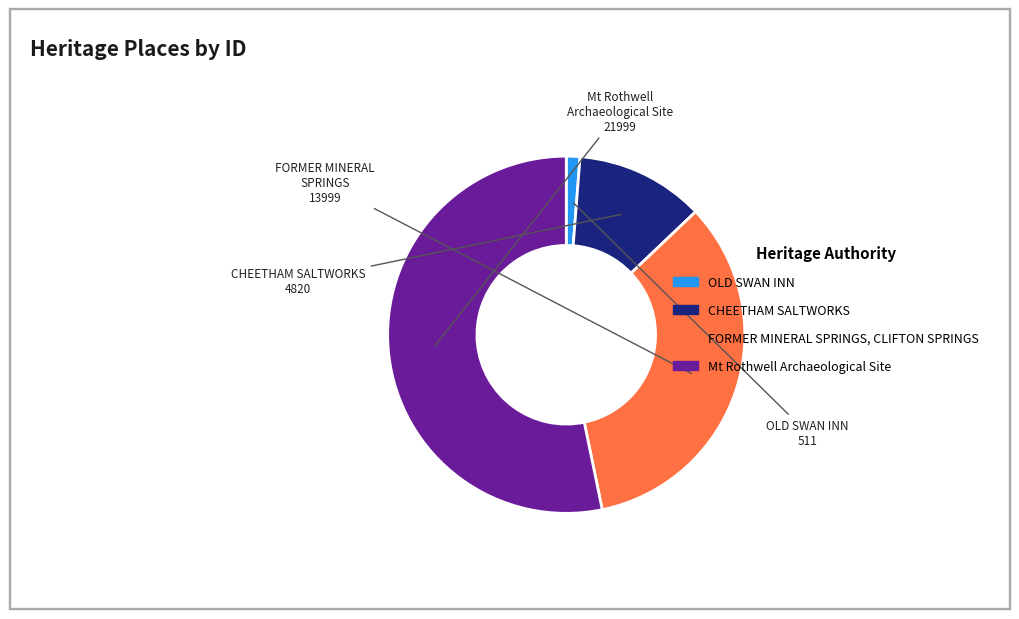

True or false: OLD SWAN INN accounts for 1% of the total.

True